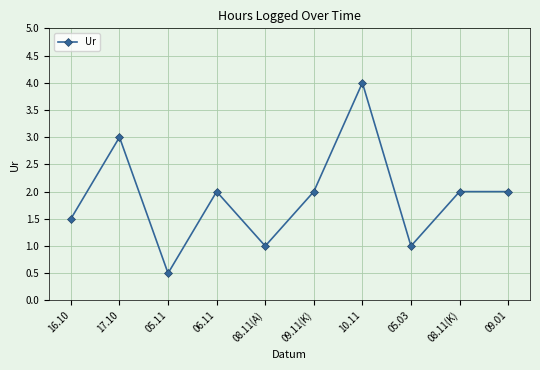

What position from the left is 08.11(K)?

9